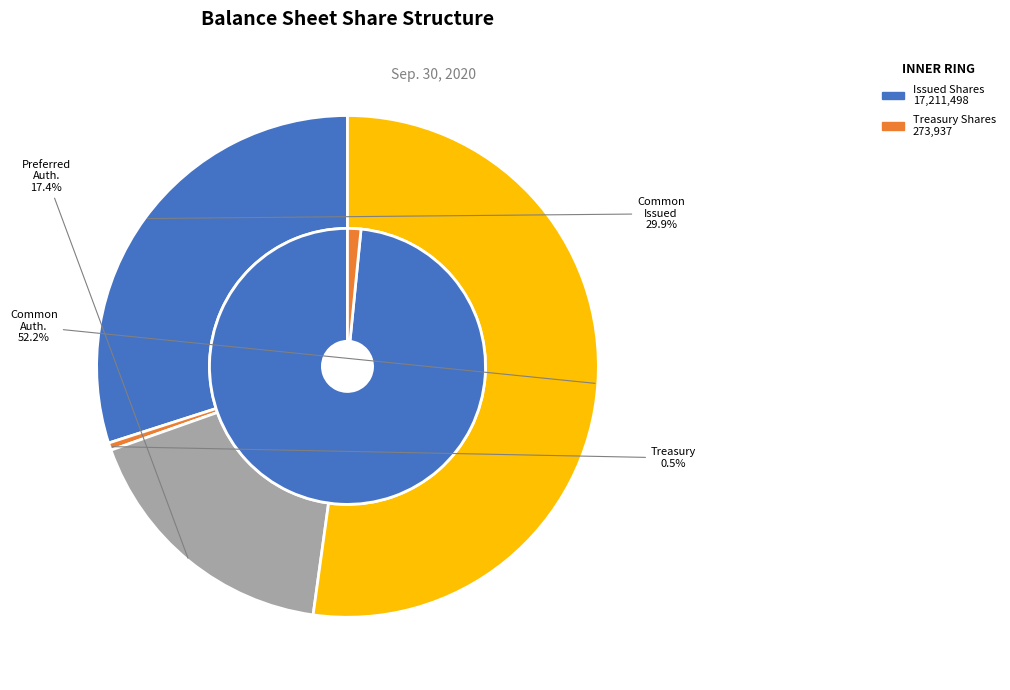

To the nearest percent, what is the combined percentage of Common stock, shares authorized and Common stock, shares issued?

82%